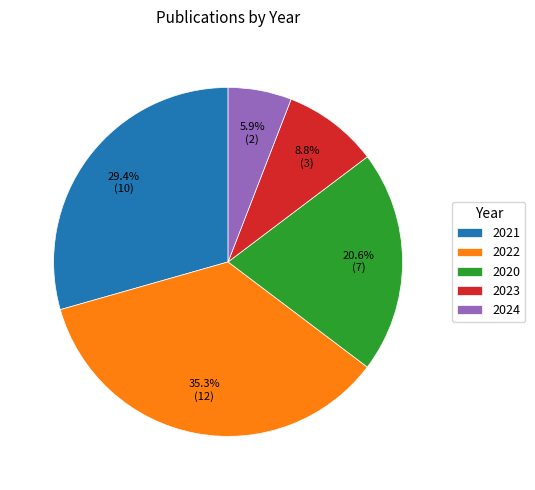

What percentage do 2023 and 2022 together represent?

44.1%